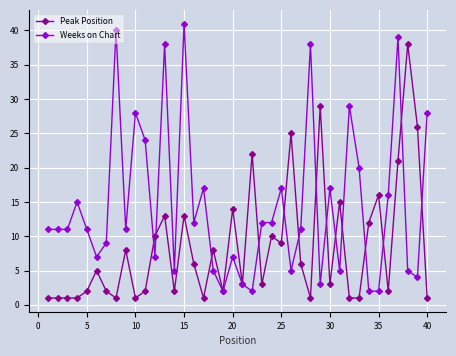

How many data points does each series have?

40